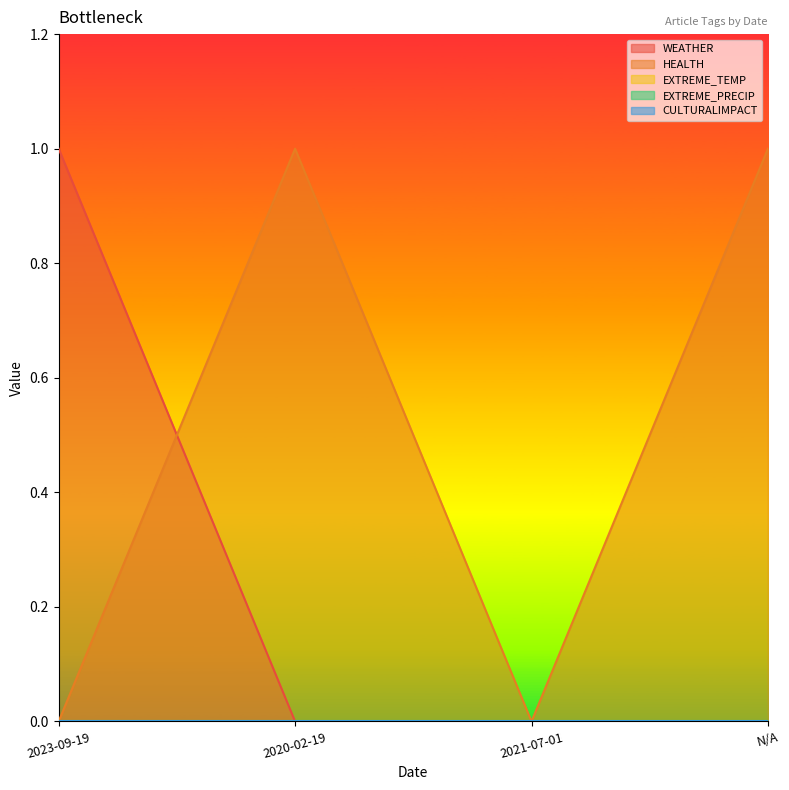

Reading right to left, list all the values displayed in this chart.

WEATHER: N/A=0	2021-07-01=0	2020-02-19=0	2023-09-19=1
HEALTH: N/A=1	2021-07-01=0	2020-02-19=1	2023-09-19=0
EXTREME_TEMP: N/A=0	2021-07-01=0	2020-02-19=0	2023-09-19=0
EXTREME_PRECIP: N/A=0	2021-07-01=0	2020-02-19=0	2023-09-19=0
CULTURALIMPACT: N/A=0	2021-07-01=0	2020-02-19=0	2023-09-19=0